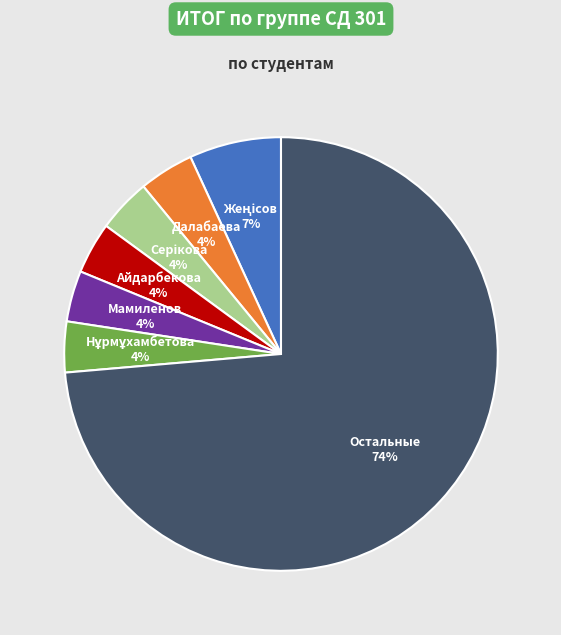

How many segments does this pie chart have?

7